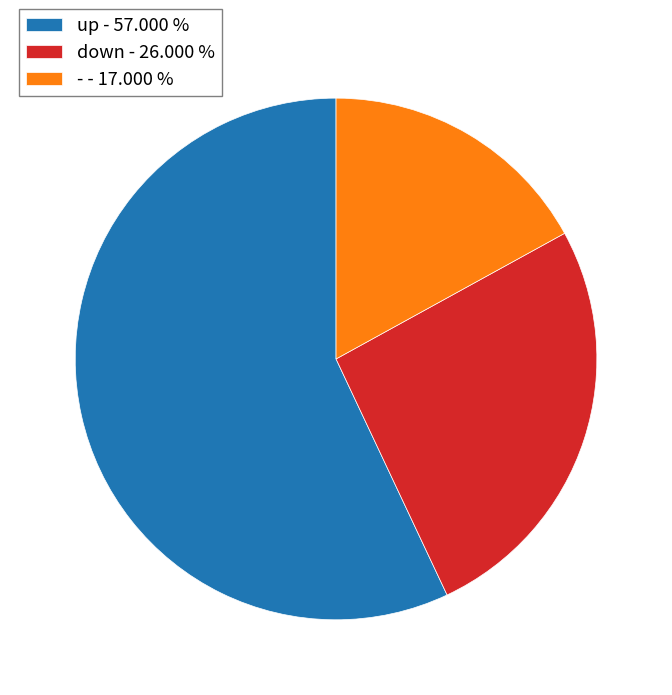

Count the number of slices in the pie.

3